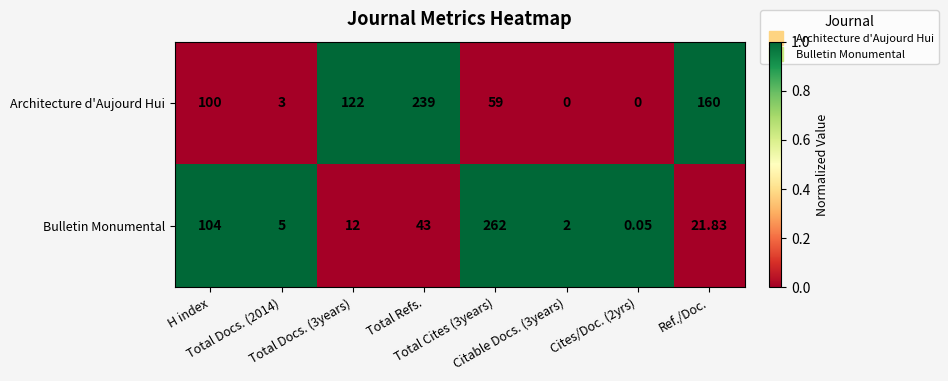

At which category is the sum across all series the highest?

Total Cites (3years)